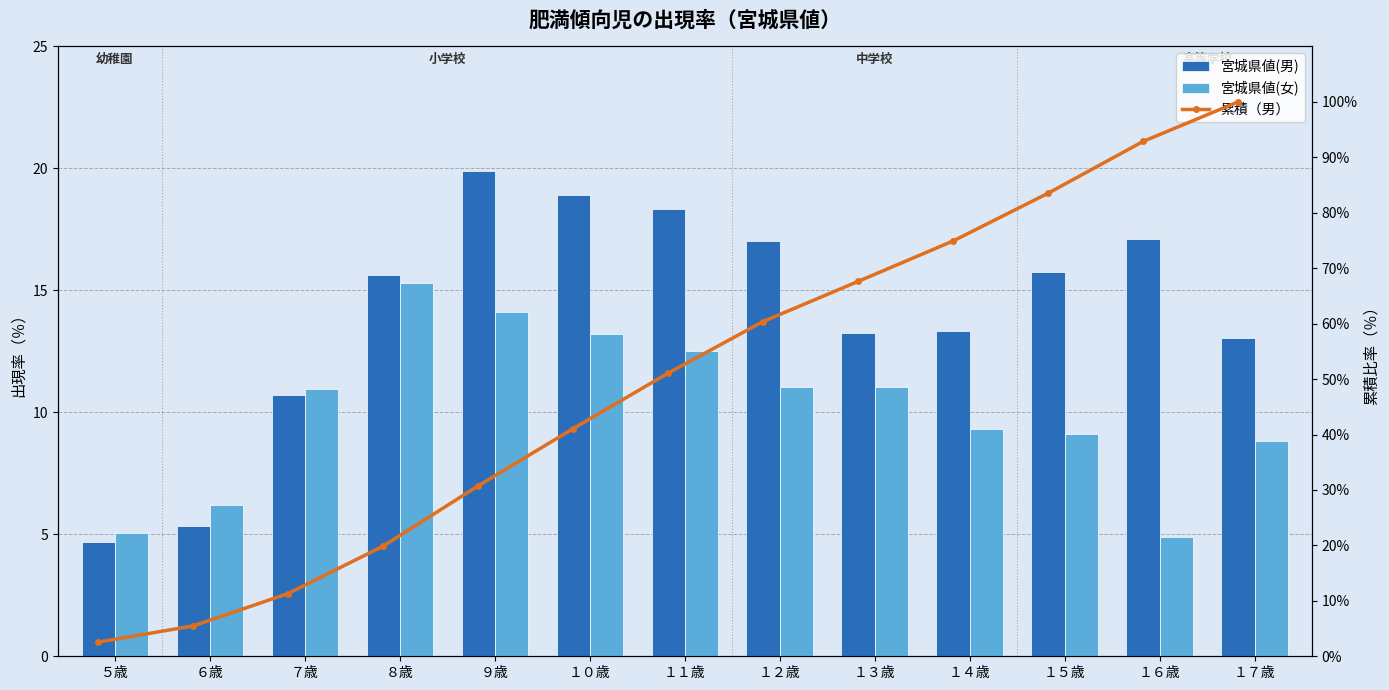

How many values in the 宮城県値(男) series are below 15?

6